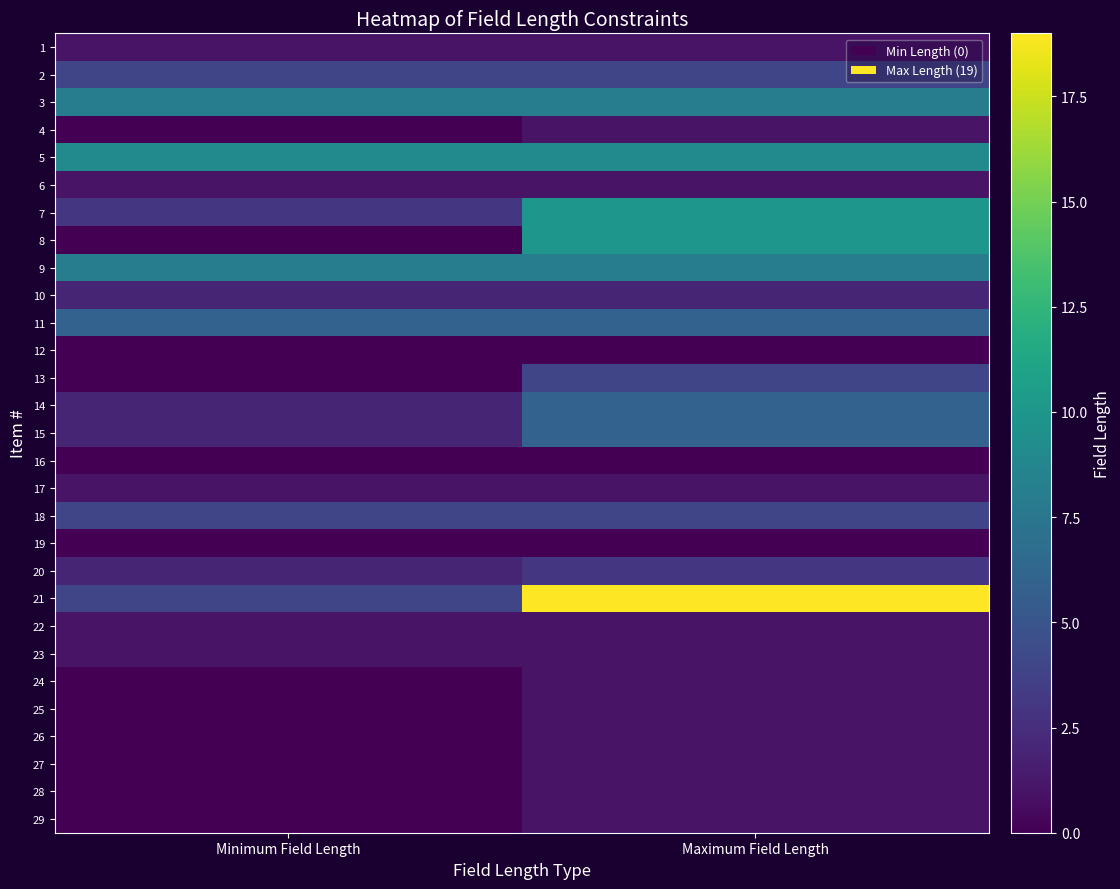

What is the total value across all series at Minimum Field Length?

59